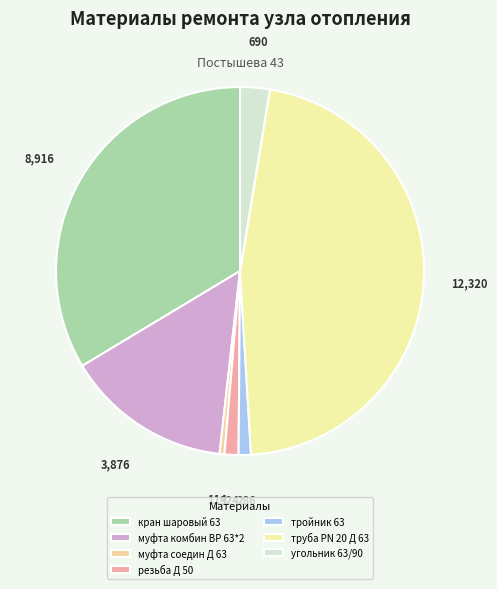

What percentage is the угольник 63/90 slice, to the nearest percent?

3%